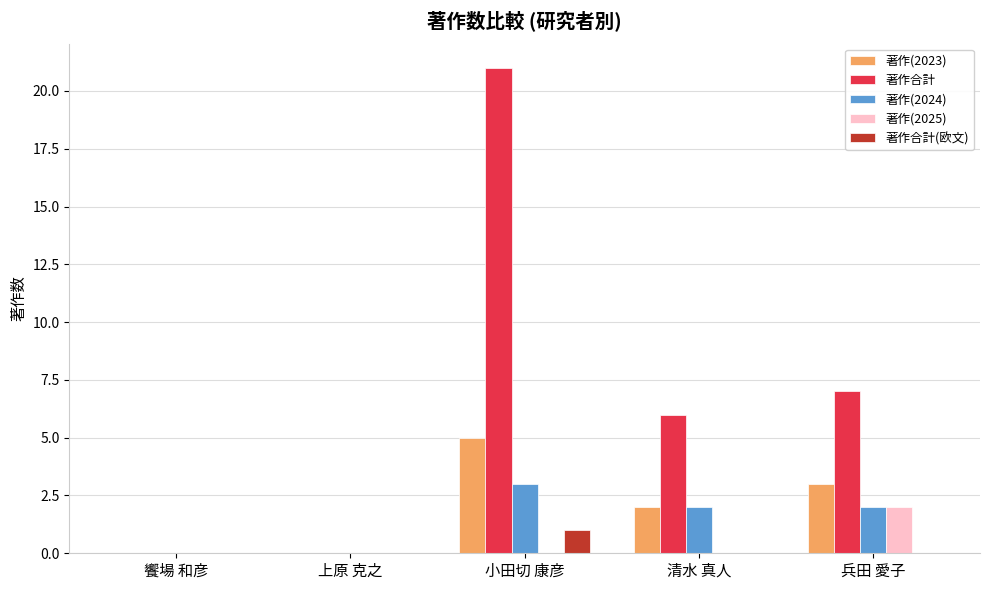

How many groups of bars are there?

5